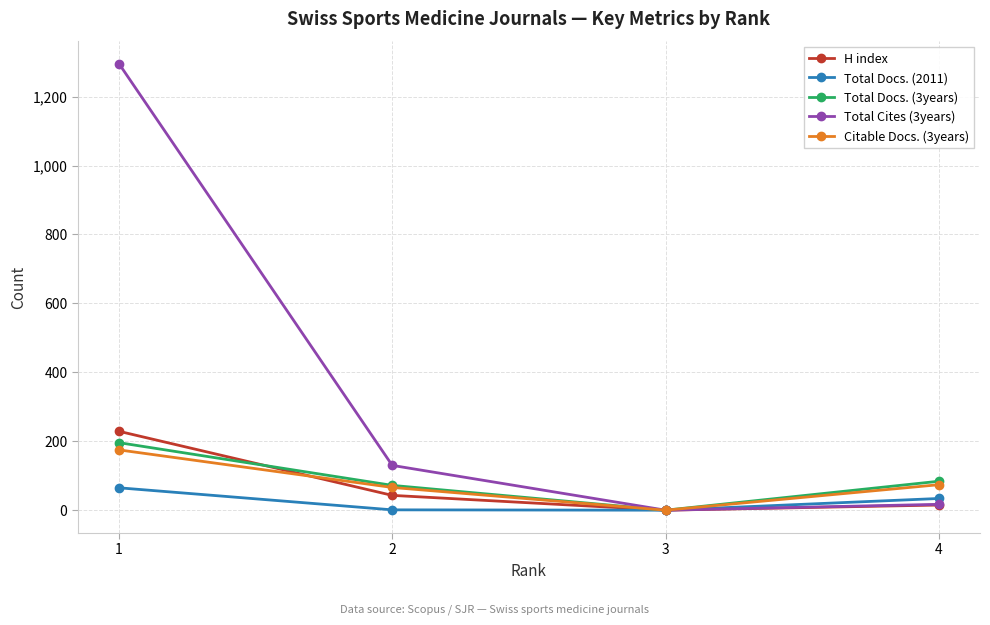

Which series has the largest range (max minus min)?

Total Cites (3years)